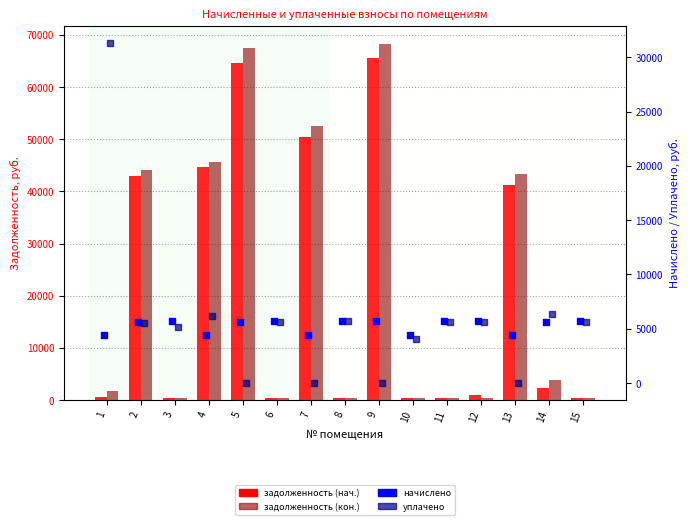

Which series has the largest total across all categories?

задолженность (кон.)